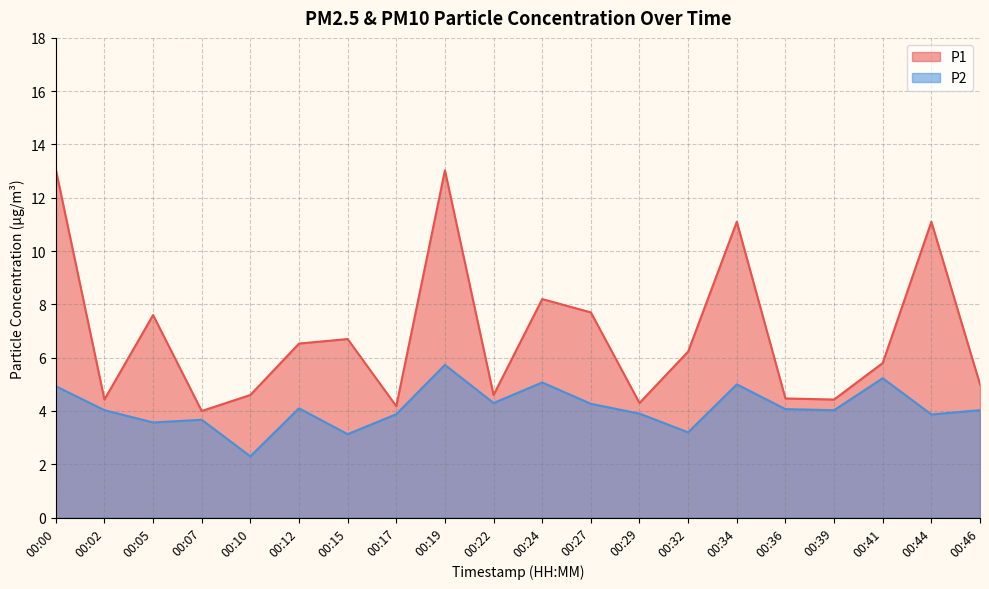

How many values in the P1 series are below 6?

10